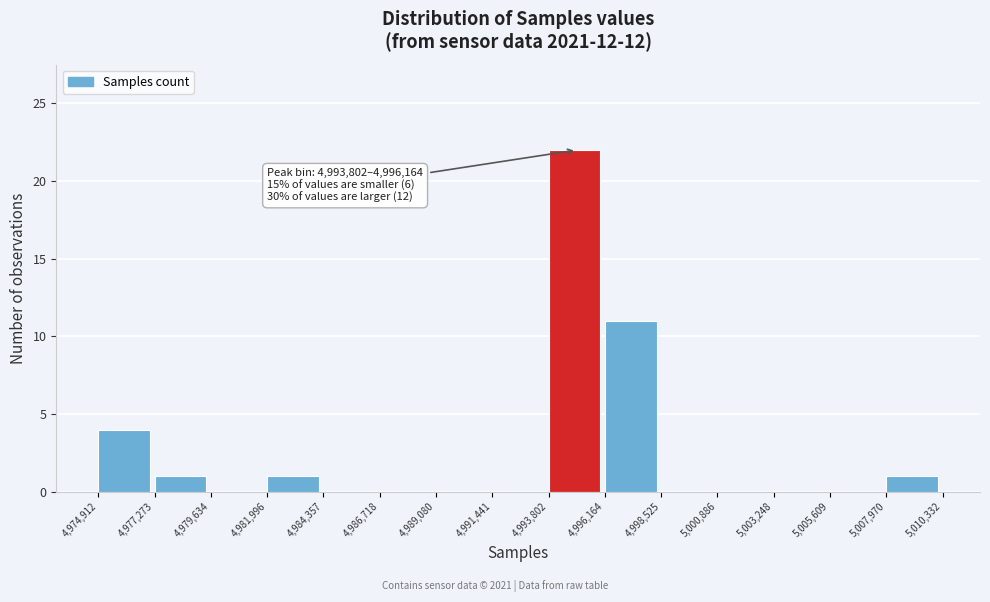

Which range on the x-axis has the tallest bar?

4,993,802 to 4,996,164